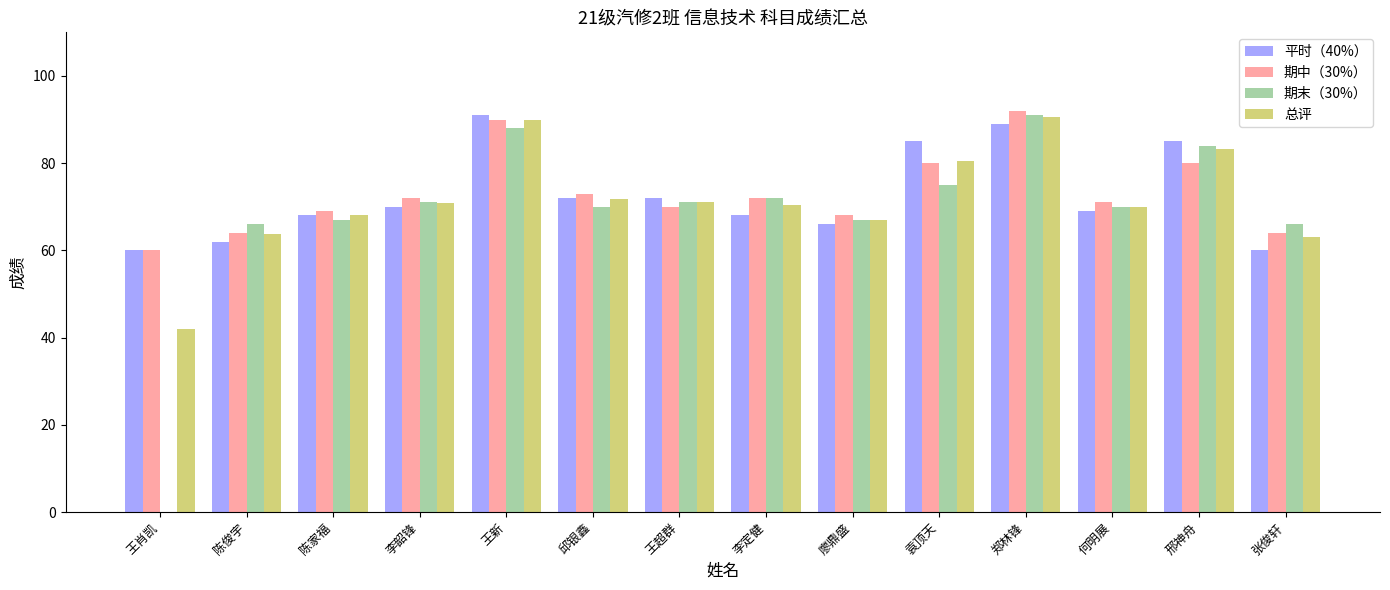

How many distinct data groups are displayed?

4